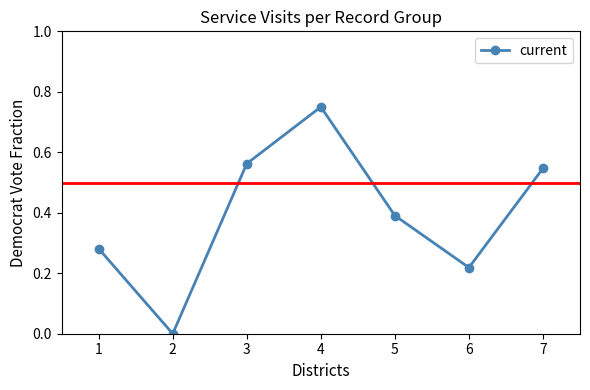

Where is the data nearest to the value 0?

2